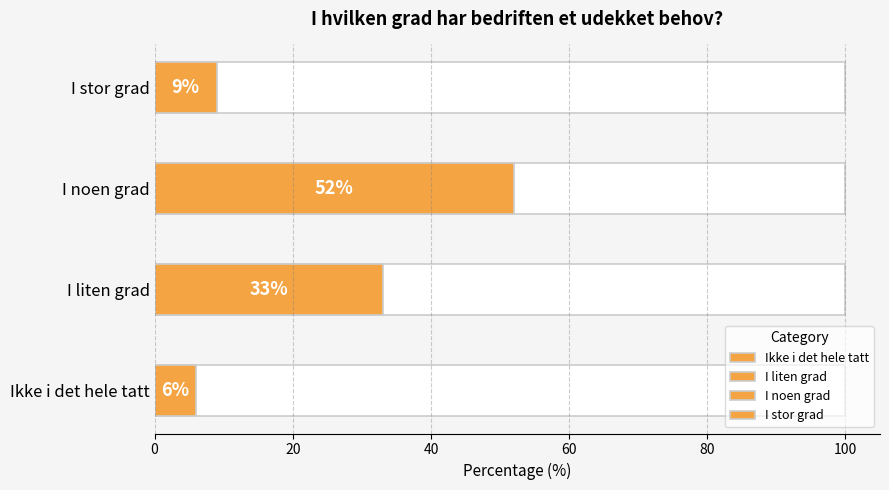

What position from the left is I liten grad?

2